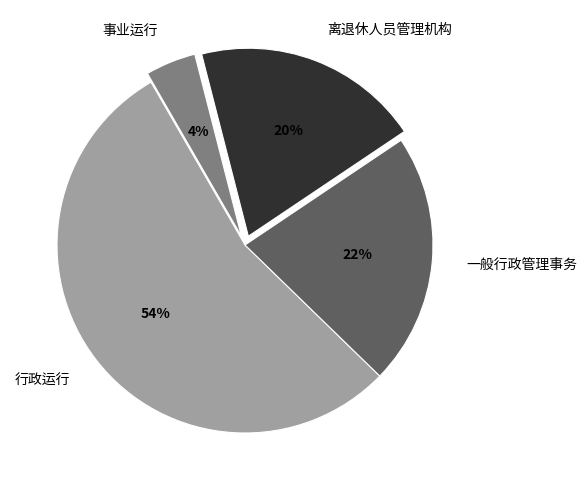

Is the sum of 行政运行 and 离退休人员管理机构 greater than half?

Yes